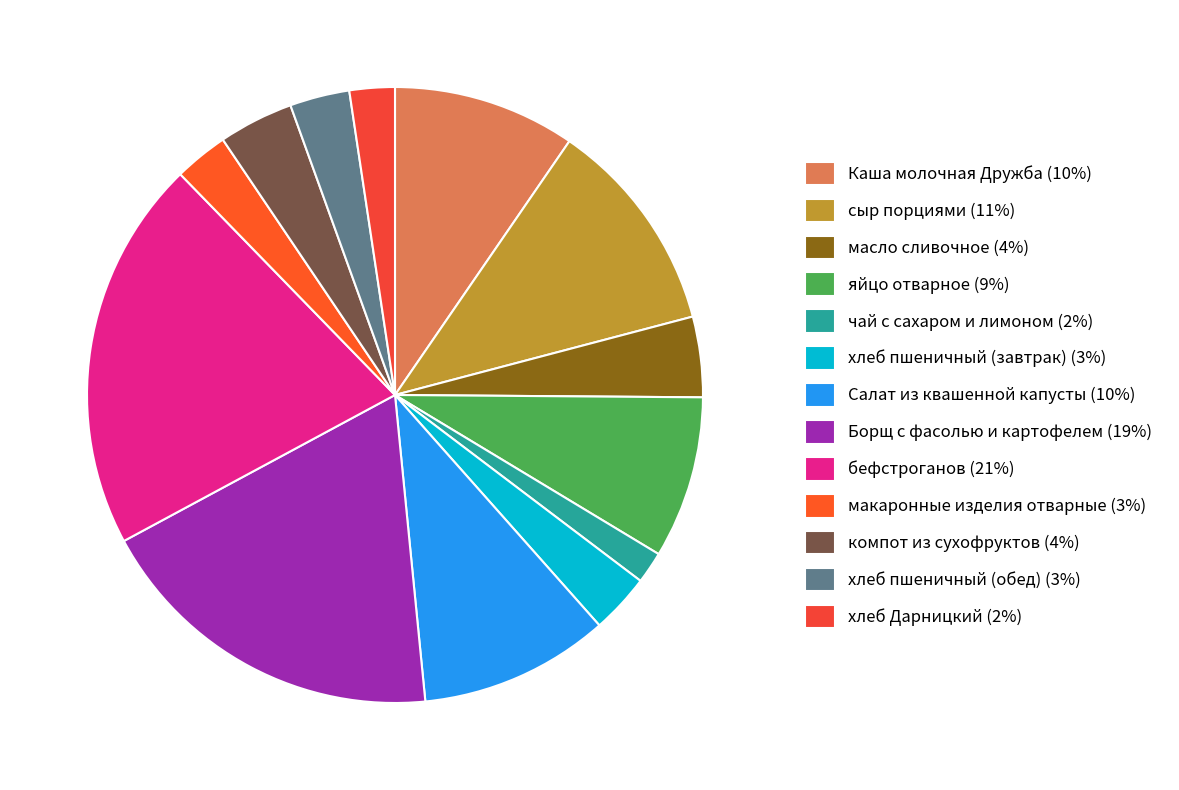

How much of the chart is everything except масло сливочное?

95.8%